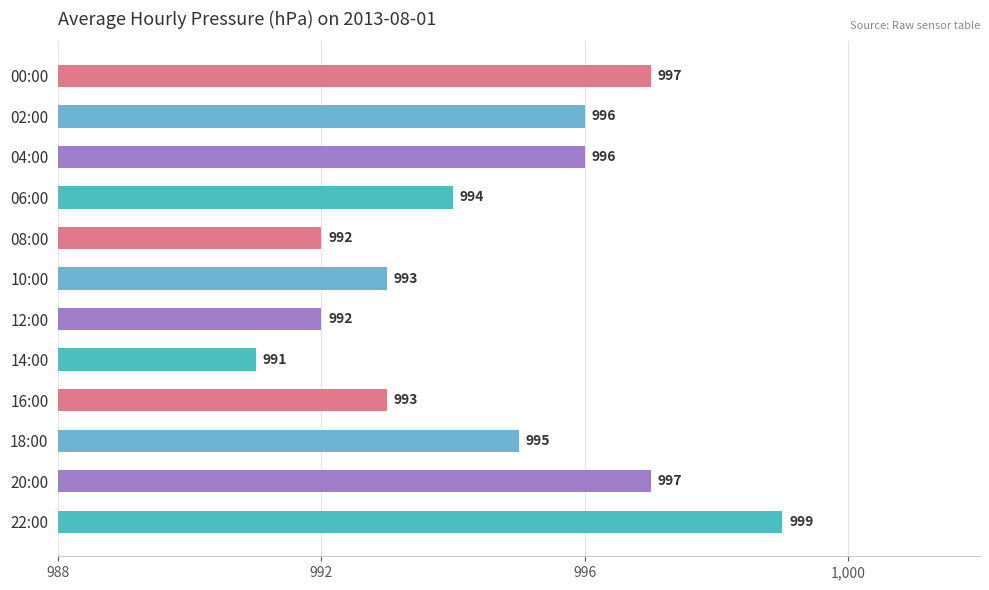

What is the greatest value displayed?

999